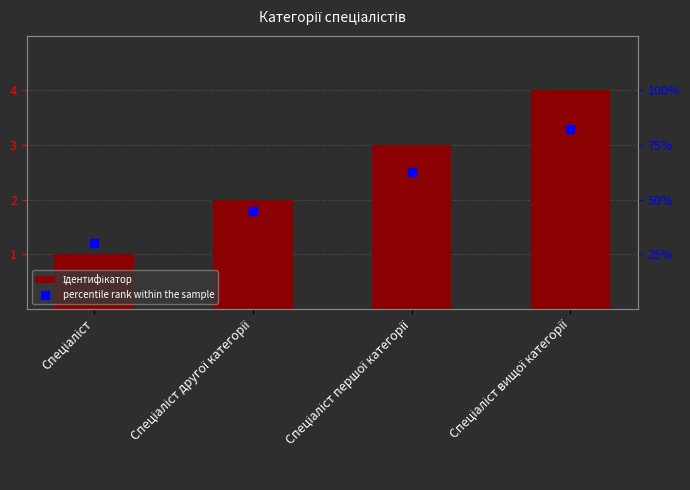

At which category is the sum across all series the highest?

Спеціаліст вищої категорії